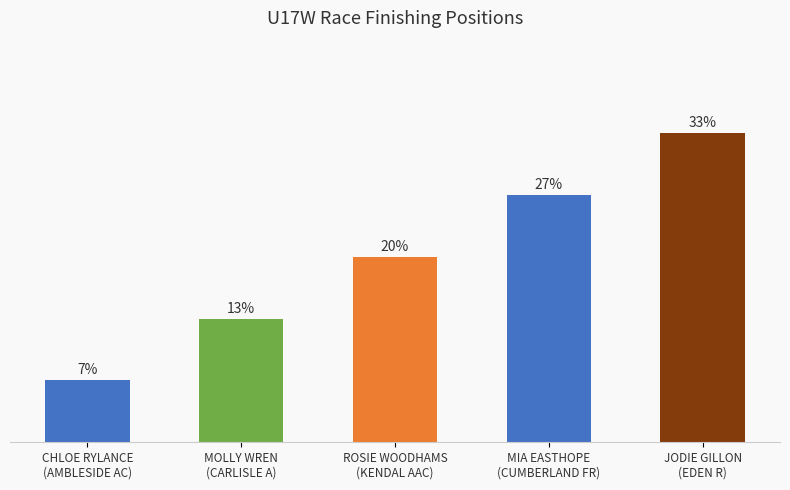

Are the bars horizontal?

No